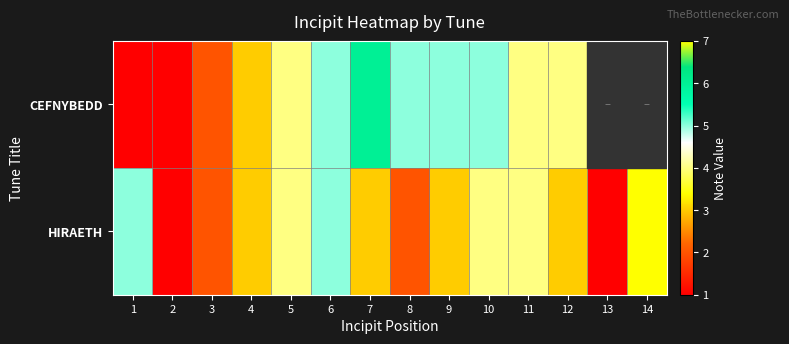

At which label is HIRAETH closest to 4?

5